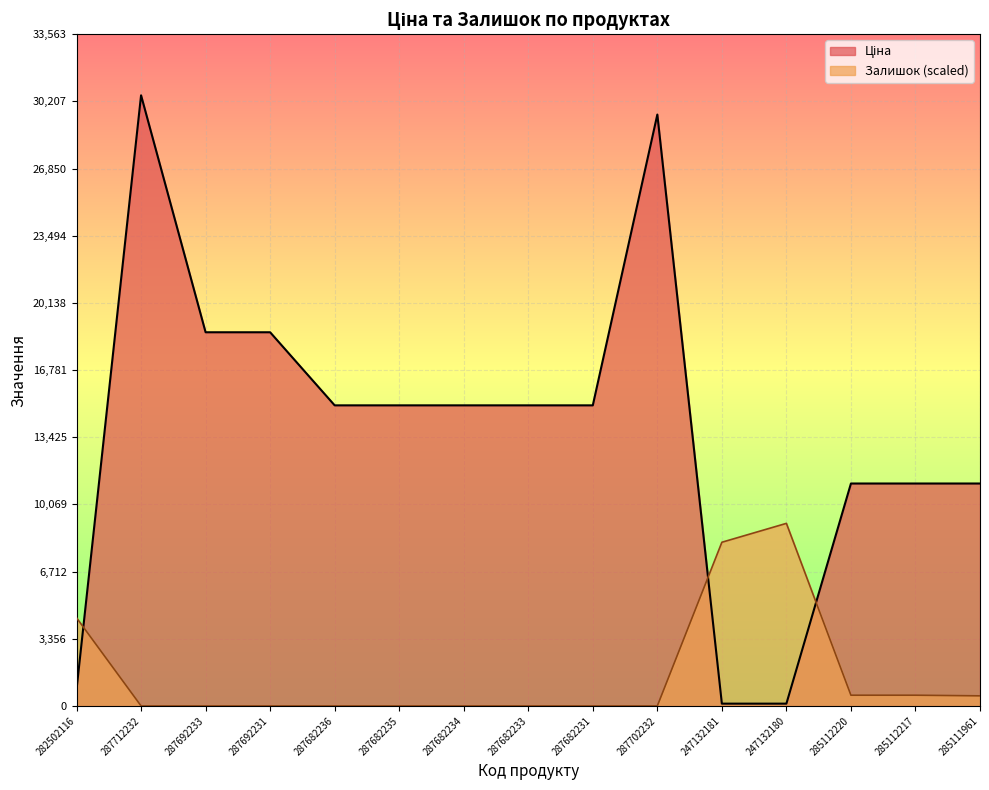

How many lines are shown in the chart?

2